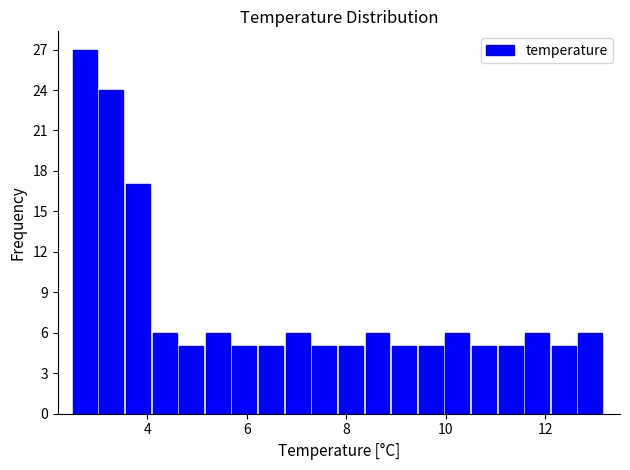

Read against the x-axis, roughly where is the centre of the tallest bar?

2.8